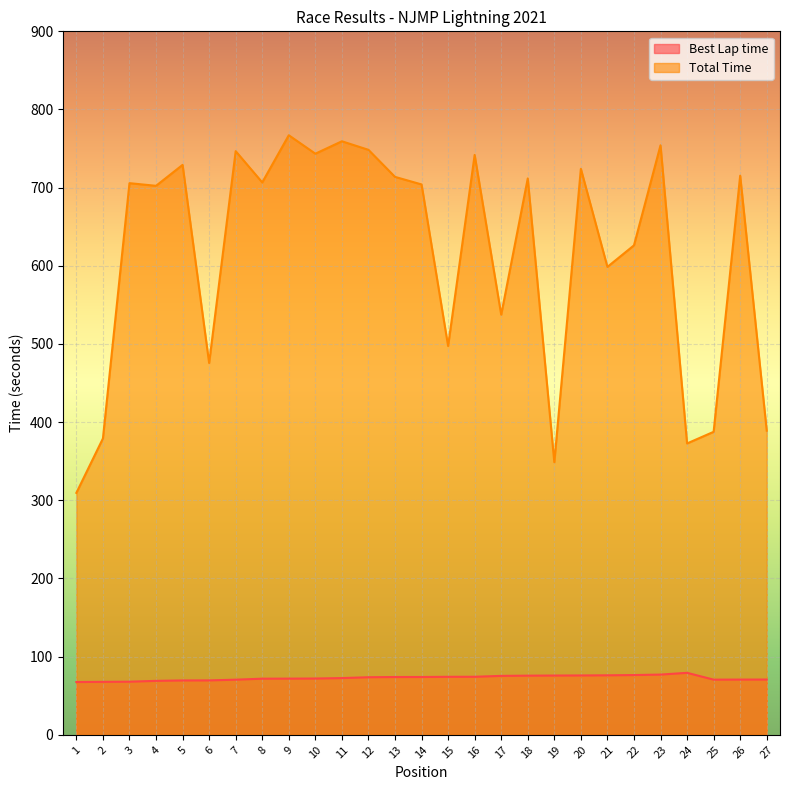

What is the approximate value of Best Lap time at 12?

73.7